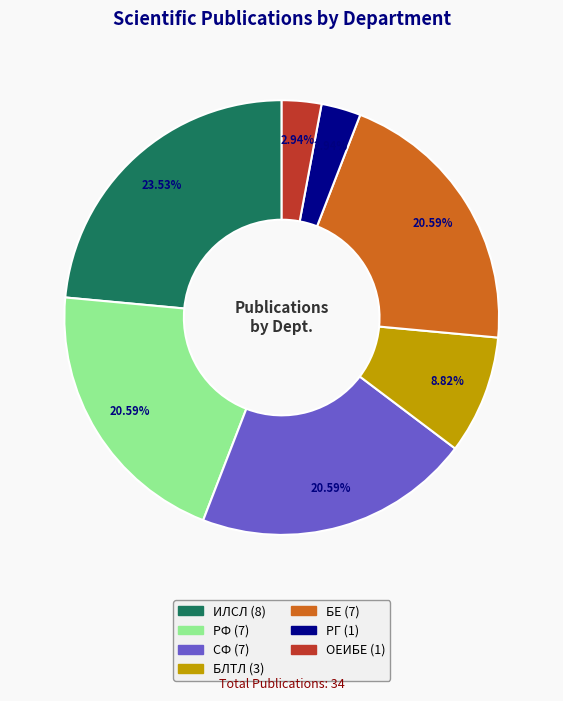

What is the largest slice in the pie chart?

ИЛСЛ